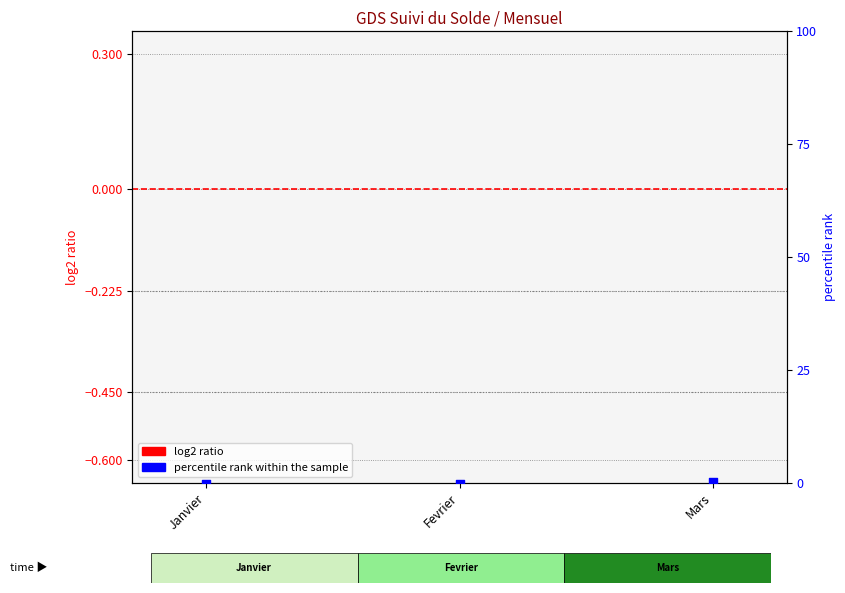

What are all the series names shown in the legend?

log2 ratio, percentile rank within the sample